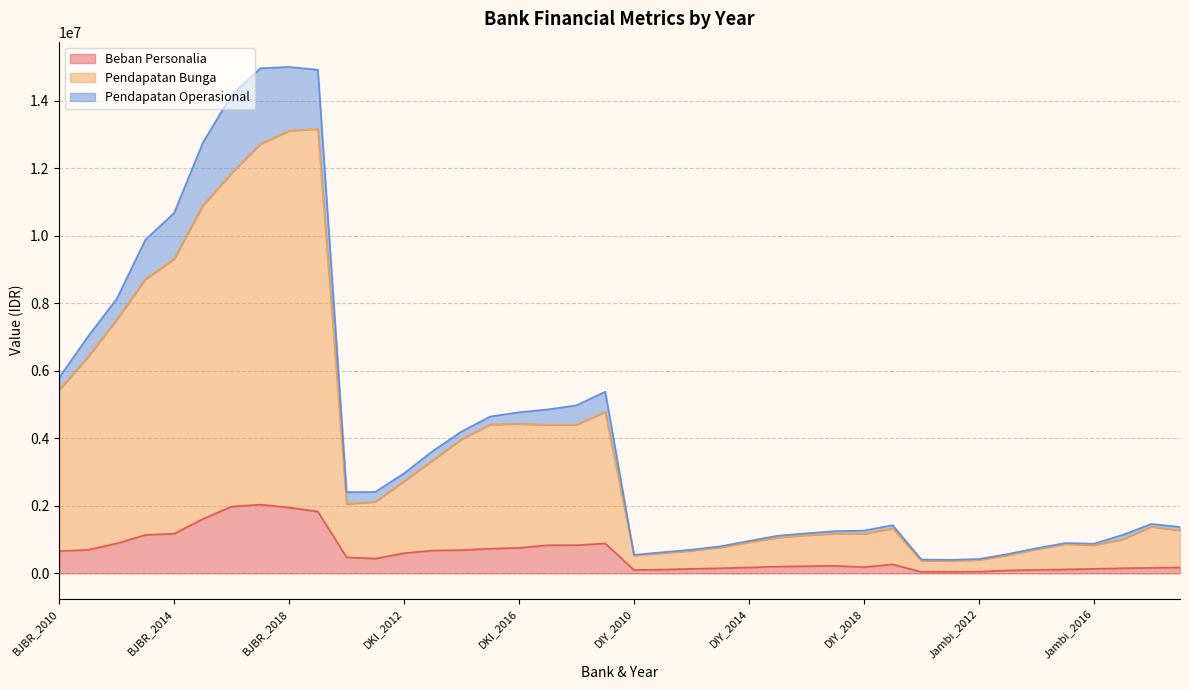

Where is the first local minimum for Pendapatan Bunga?

DKI_2010